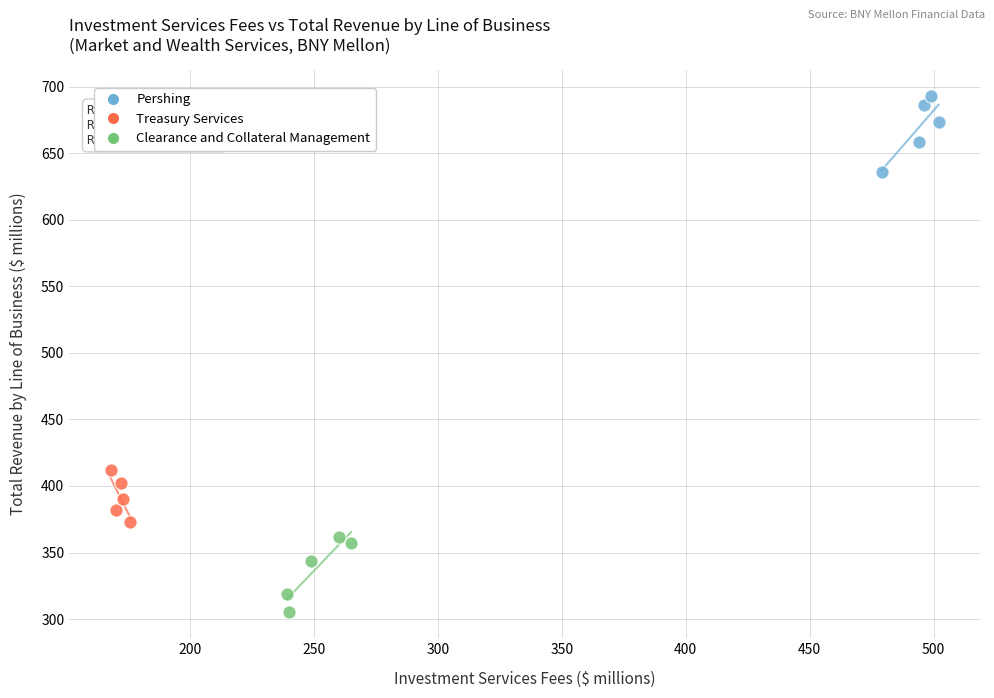

Which series reaches the minimum Y coordinate?

Clearance and Collateral Management